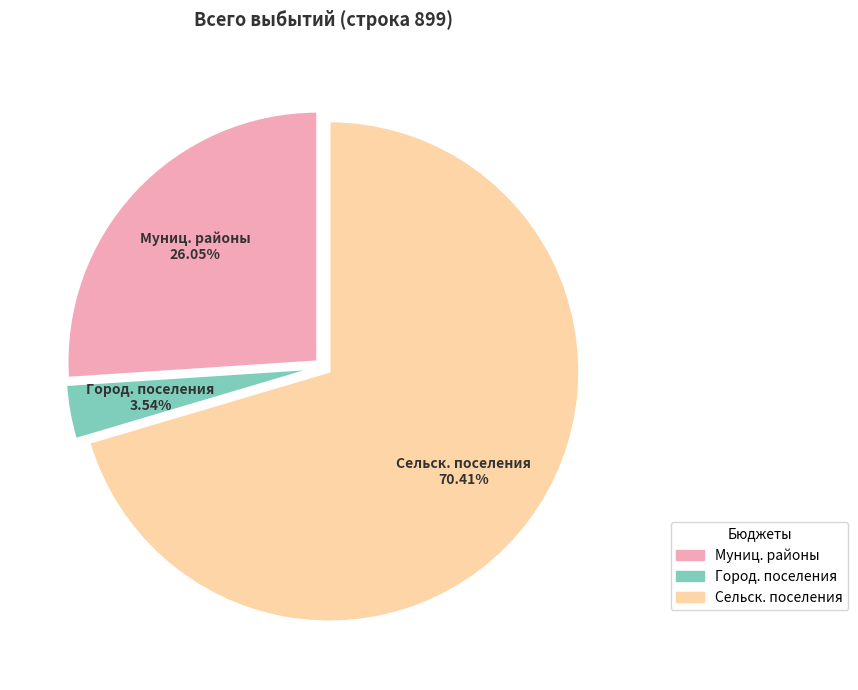

Does any single category account for the majority?

Yes